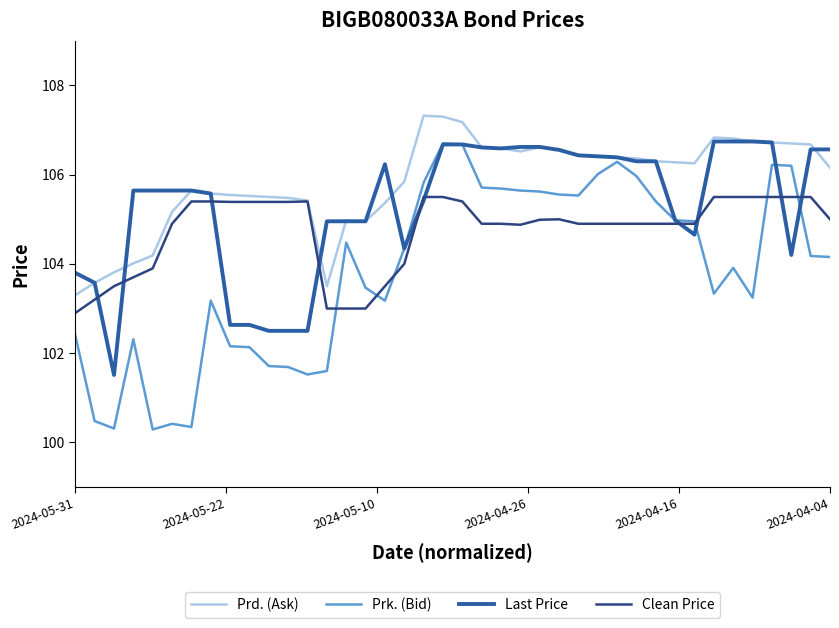

Which series has the largest total across all categories?

Prd. (Ask)